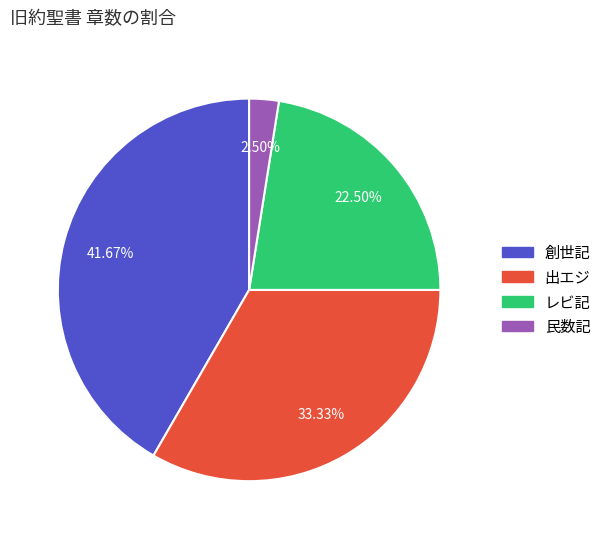

To the nearest percent, what is the difference between the largest and smallest slice percentages?

39%